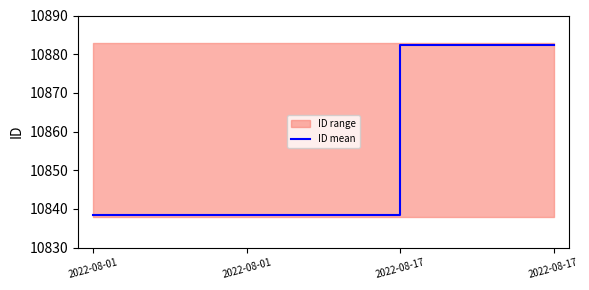

Does the chart have visible grid lines?

No